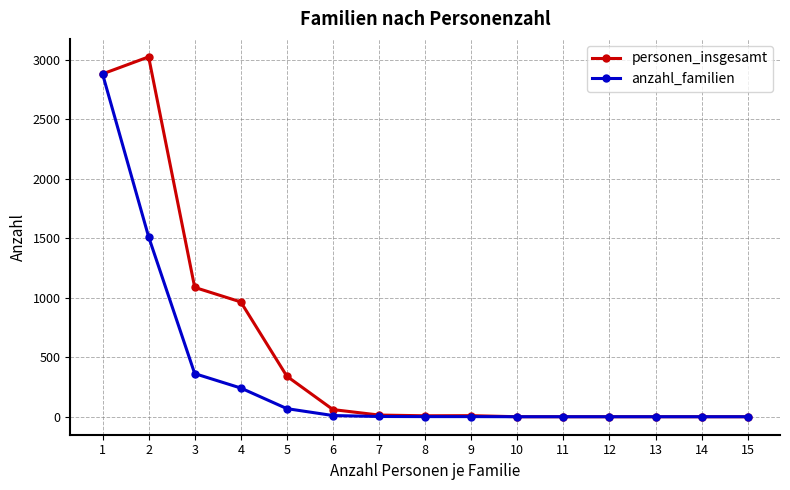

Which series has the widest spread of values?

personen_insgesamt